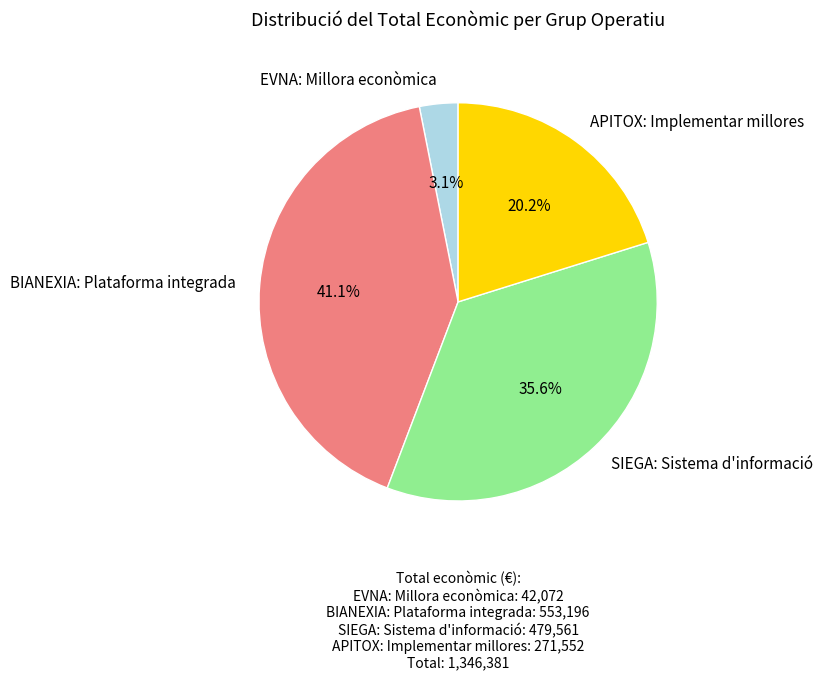

To the nearest percent, what is the average slice percentage?

25%